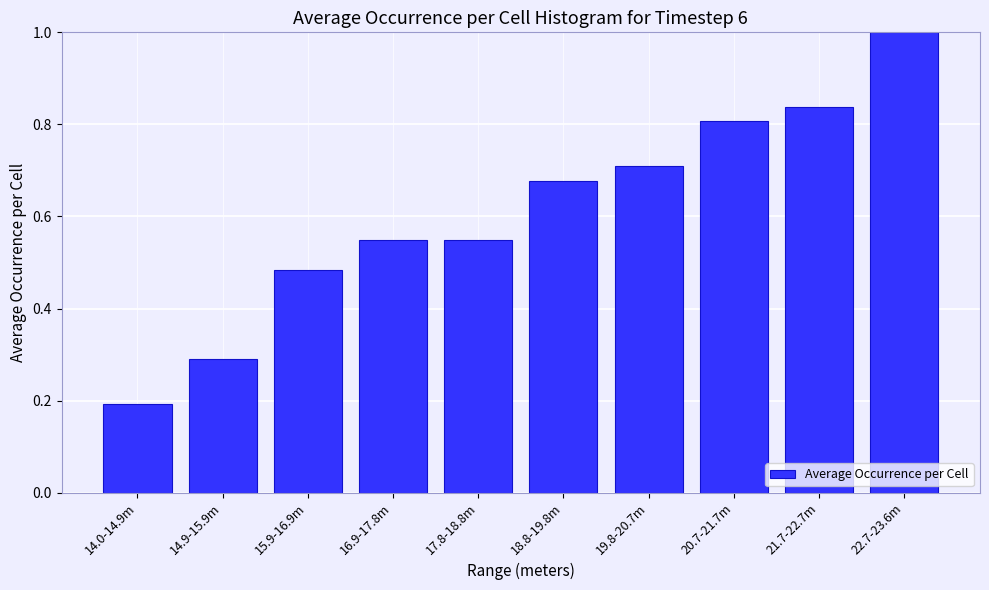

The value at 17.8-18.8m is 0.9. True or false?

False